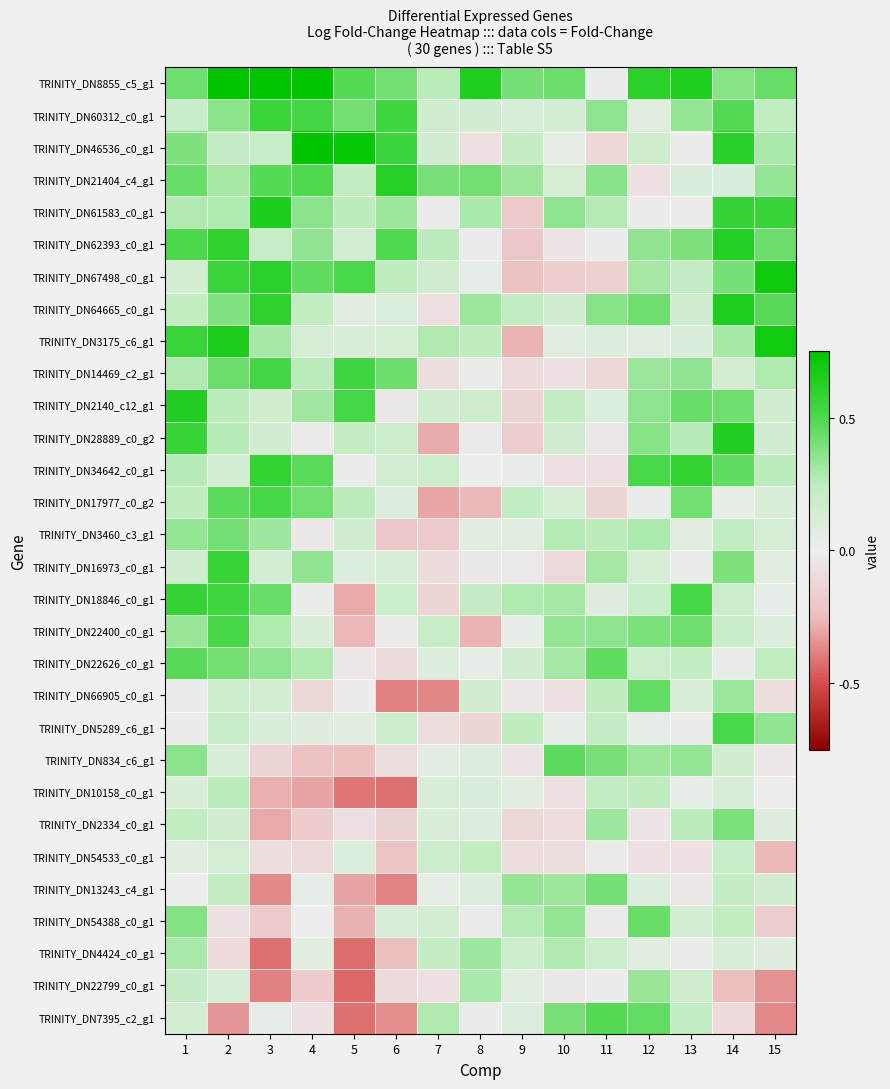

Reading left to right, list all the values displayed in this chart.

TRINITY_DN8855_c5_g1: 1=0.4	2=0.8	3=0.8	4=0.8	5=0.5	6=0.4	7=0.3	8=0.6	9=0.4	10=0.4	11=0.0	12=0.6	13=0.6	14=0.4	15=0.4
TRINITY_DN60312_c0_g1: 1=0.2	2=0.4	3=0.6	4=0.5	5=0.4	6=0.5	7=0.2	8=0.2	9=0.1	10=0.1	11=0.4	12=0.1	13=0.3	14=0.5	15=0.2
TRINITY_DN46536_c0_g1: 1=0.4	2=0.2	3=0.2	4=0.7	5=0.7	6=0.6	7=0.2	8=-0.1	9=0.2	10=0.0	11=-0.1	12=0.2	13=-0.0	14=0.6	15=0.3
TRINITY_DN21404_c4_g1: 1=0.4	2=0.3	3=0.5	4=0.5	5=0.2	6=0.6	7=0.4	8=0.4	9=0.3	10=0.1	11=0.4	12=-0.1	13=0.1	14=0.1	15=0.3
TRINITY_DN61583_c0_g1: 1=0.3	2=0.3	3=0.7	4=0.4	5=0.3	6=0.3	7=-0.0	8=0.3	9=-0.2	10=0.4	11=0.3	12=0.0	13=-0.0	14=0.6	15=0.6
TRINITY_DN62393_c0_g1: 1=0.5	2=0.6	3=0.2	4=0.4	5=0.1	6=0.5	7=0.3	8=-0.0	9=-0.2	10=-0.0	11=0.0	12=0.3	13=0.4	14=0.6	15=0.4
TRINITY_DN67498_c0_g1: 1=0.1	2=0.6	3=0.6	4=0.5	5=0.5	6=0.2	7=0.2	8=0.0	9=-0.2	10=-0.2	11=-0.1	12=0.3	13=0.2	14=0.4	15=0.7
TRINITY_DN64665_c0_g1: 1=0.2	2=0.4	3=0.6	4=0.2	5=0.1	6=0.1	7=-0.1	8=0.3	9=0.2	10=0.2	11=0.4	12=0.4	13=0.2	14=0.6	15=0.5
TRINITY_DN3175_c6_g1: 1=0.6	2=0.7	3=0.3	4=0.1	5=0.1	6=0.1	7=0.3	8=0.2	9=-0.3	10=0.1	11=0.1	12=0.1	13=0.1	14=0.3	15=0.7
TRINITY_DN14469_c2_g1: 1=0.3	2=0.4	3=0.5	4=0.3	5=0.5	6=0.4	7=-0.1	8=0.0	9=-0.1	10=-0.1	11=-0.1	12=0.3	13=0.3	14=0.1	15=0.3
TRINITY_DN2140_c12_g1: 1=0.6	2=0.3	3=0.2	4=0.3	5=0.5	6=-0.0	7=0.2	8=0.2	9=-0.1	10=0.2	11=0.1	12=0.4	13=0.4	14=0.4	15=0.2
TRINITY_DN28889_c0_g2: 1=0.6	2=0.3	3=0.2	4=-0.0	5=0.2	6=0.2	7=-0.3	8=-0.0	9=-0.2	10=0.2	11=-0.0	12=0.4	13=0.3	14=0.6	15=0.1
TRINITY_DN34642_c0_g1: 1=0.3	2=0.1	3=0.6	4=0.5	5=-0.0	6=0.1	7=0.2	8=0.0	9=0.0	10=-0.1	11=-0.1	12=0.5	13=0.6	14=0.5	15=0.3
TRINITY_DN17977_c0_g2: 1=0.2	2=0.5	3=0.5	4=0.4	5=0.3	6=0.1	7=-0.3	8=-0.3	9=0.2	10=0.1	11=-0.1	12=0.0	13=0.4	14=0.0	15=0.1
TRINITY_DN3460_c3_g1: 1=0.3	2=0.4	3=0.3	4=-0.0	5=0.2	6=-0.2	7=-0.2	8=0.1	9=0.1	10=0.3	11=0.3	12=0.3	13=0.1	14=0.2	15=0.1
TRINITY_DN16973_c0_g1: 1=0.2	2=0.6	3=0.1	4=0.3	5=0.1	6=0.1	7=-0.1	8=-0.0	9=-0.0	10=-0.1	11=0.3	12=0.1	13=0.0	14=0.4	15=0.1
TRINITY_DN18846_c0_g1: 1=0.6	2=0.5	3=0.4	4=0.0	5=-0.3	6=0.2	7=-0.1	8=0.2	9=0.3	10=0.3	11=0.1	12=0.2	13=0.5	14=0.2	15=0.0
TRINITY_DN22400_c0_g1: 1=0.3	2=0.5	3=0.3	4=0.1	5=-0.3	6=-0.0	7=0.2	8=-0.3	9=0.0	10=0.3	11=0.4	12=0.4	13=0.4	14=0.2	15=0.1
TRINITY_DN22626_c0_g1: 1=0.5	2=0.4	3=0.4	4=0.3	5=-0.0	6=-0.1	7=0.1	8=0.0	9=0.2	10=0.3	11=0.5	12=0.2	13=0.2	14=0.0	15=0.2
TRINITY_DN66905_c0_g1: 1=-0.0	2=0.2	3=0.1	4=-0.1	5=-0.0	6=-0.4	7=-0.4	8=0.2	9=-0.0	10=-0.1	11=0.2	12=0.4	13=0.1	14=0.3	15=-0.1
TRINITY_DN5289_c6_g1: 1=-0.0	2=0.2	3=0.1	4=0.1	5=0.1	6=0.2	7=-0.1	8=-0.1	9=0.2	10=0.0	11=0.2	12=0.0	13=-0.0	14=0.5	15=0.3
TRINITY_DN834_c6_g1: 1=0.4	2=0.1	3=-0.1	4=-0.2	5=-0.2	6=-0.1	7=0.1	8=0.1	9=-0.0	10=0.5	11=0.4	12=0.3	13=0.3	14=0.2	15=-0.0
TRINITY_DN10158_c0_g1: 1=0.1	2=0.3	3=-0.3	4=-0.3	5=-0.4	6=-0.4	7=0.1	8=0.1	9=0.1	10=-0.1	11=0.2	12=0.2	13=0.0	14=0.1	15=0.0
TRINITY_DN2334_c0_g1: 1=0.2	2=0.2	3=-0.3	4=-0.2	5=-0.1	6=-0.1	7=0.1	8=0.1	9=-0.1	10=-0.1	11=0.3	12=-0.0	13=0.3	14=0.4	15=0.1
TRINITY_DN54533_c0_g1: 1=0.1	2=0.1	3=-0.1	4=-0.1	5=0.1	6=-0.2	7=0.2	8=0.2	9=-0.1	10=-0.1	11=-0.0	12=-0.1	13=-0.1	14=0.2	15=-0.3
TRINITY_DN13243_c4_g1: 1=0.0	2=0.2	3=-0.4	4=0.0	5=-0.3	6=-0.4	7=0.0	8=0.1	9=0.3	10=0.3	11=0.4	12=0.1	13=-0.0	14=0.2	15=0.2
TRINITY_DN54388_c0_g1: 1=0.4	2=-0.1	3=-0.2	4=0.0	5=-0.3	6=0.1	7=0.1	8=-0.0	9=0.3	10=0.3	11=-0.0	12=0.4	13=0.1	14=0.2	15=-0.2
TRINITY_DN4424_c0_g1: 1=0.3	2=-0.1	3=-0.4	4=0.1	5=-0.4	6=-0.2	7=0.2	8=0.3	9=0.2	10=0.3	11=0.2	12=0.1	13=0.0	14=0.1	15=0.1
TRINITY_DN22799_c0_g1: 1=0.2	2=0.1	3=-0.4	4=-0.2	5=-0.4	6=-0.1	7=-0.1	8=0.3	9=0.1	10=-0.0	11=-0.0	12=0.3	13=0.2	14=-0.2	15=-0.3
TRINITY_DN7395_c2_g1: 1=0.1	2=-0.3	3=0.0	4=-0.1	5=-0.4	6=-0.4	7=0.3	8=0.0	9=0.1	10=0.4	11=0.5	12=0.4	13=0.2	14=-0.1	15=-0.4